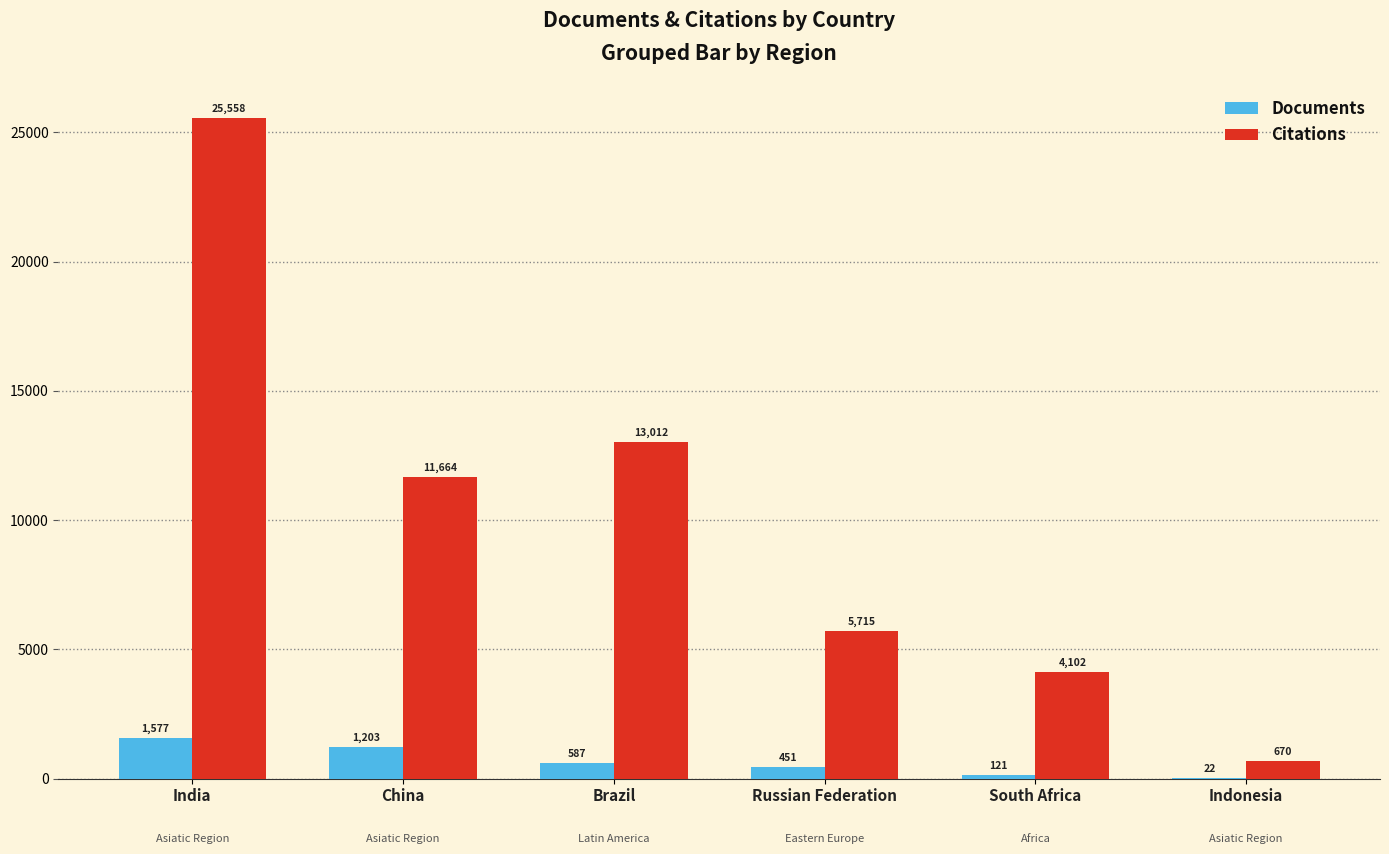

How many data points does each series have?

6